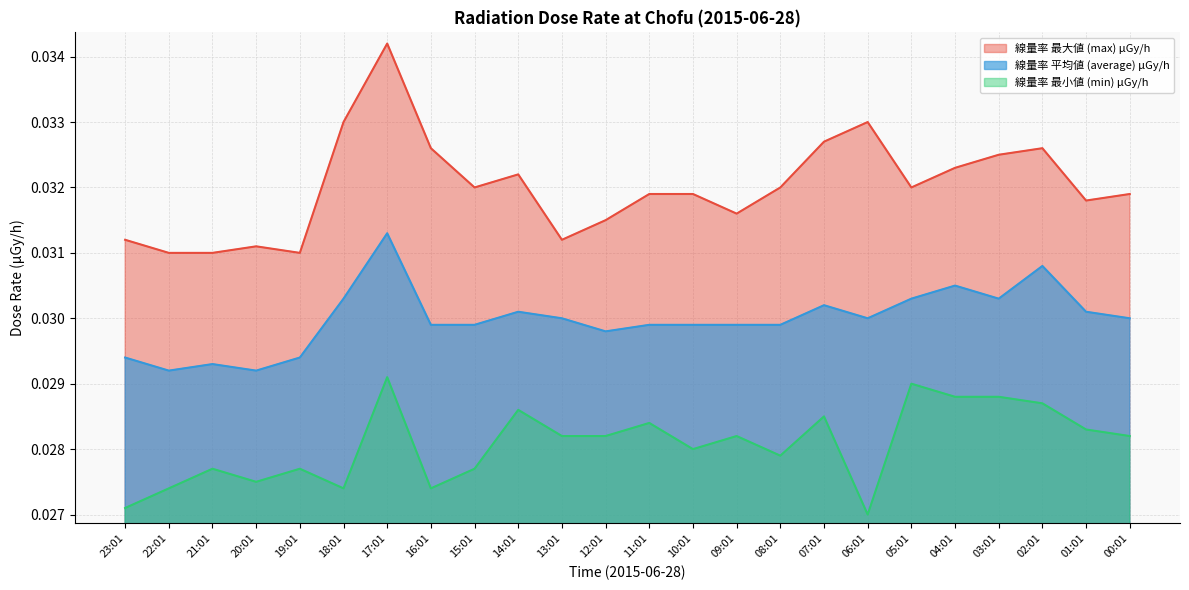

Between 03:01 and 12:01, which is larger?

03:01